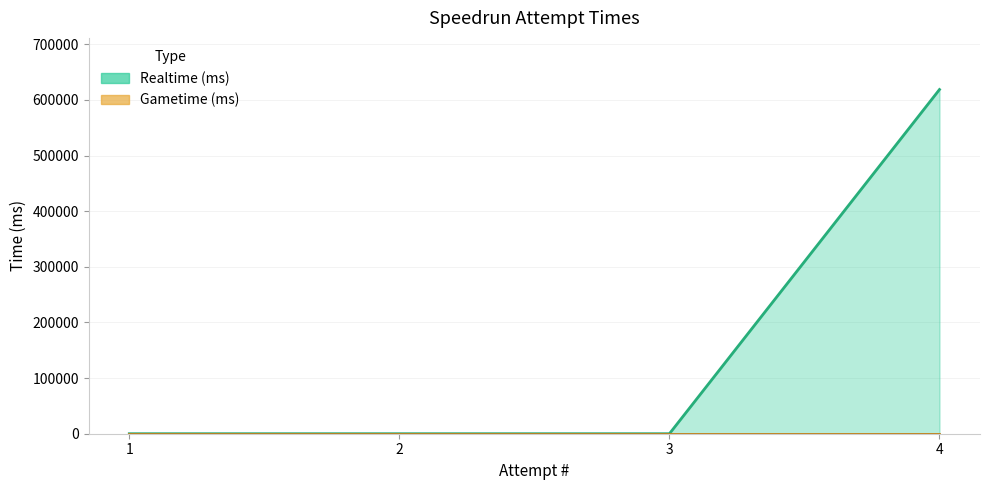

What is the change in value from 2 to 4?

+618840